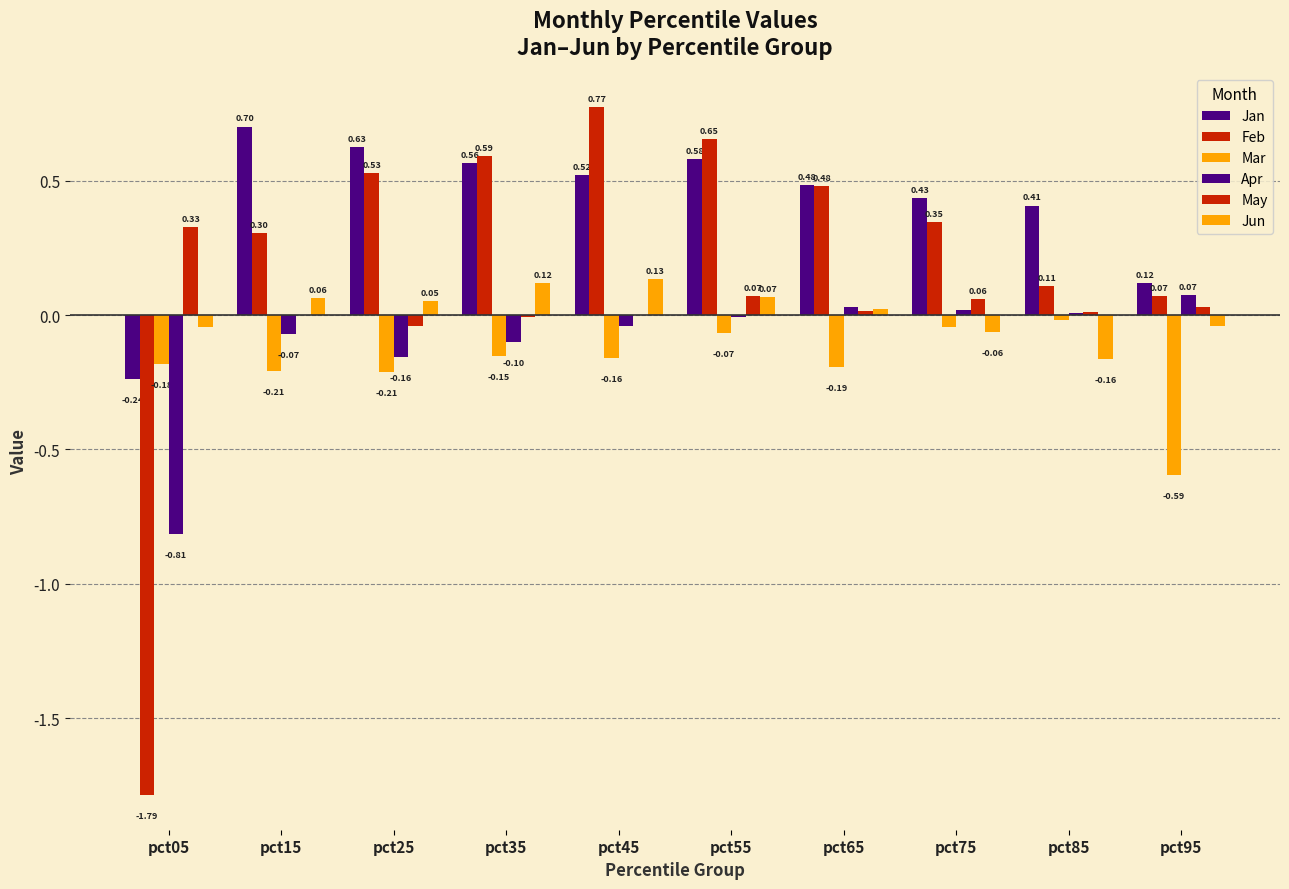

At which category does the chart reach its minimum across all series?

pct05